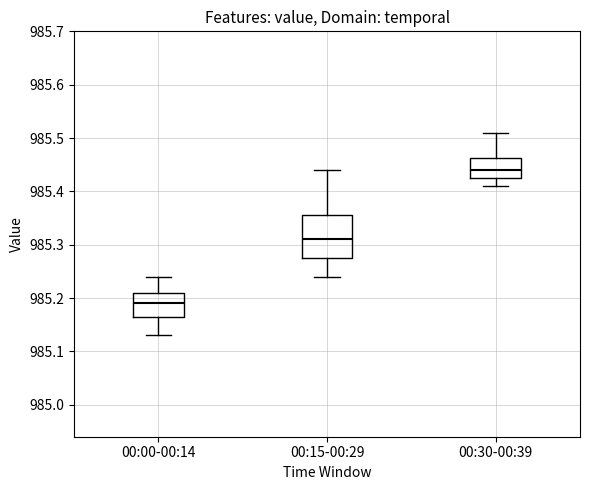

Where does the upper whisker of the box for 00:00-00:14 end on the y-axis? The values are not printed on the chart, so give them approximately, as read against the axis.

985.24